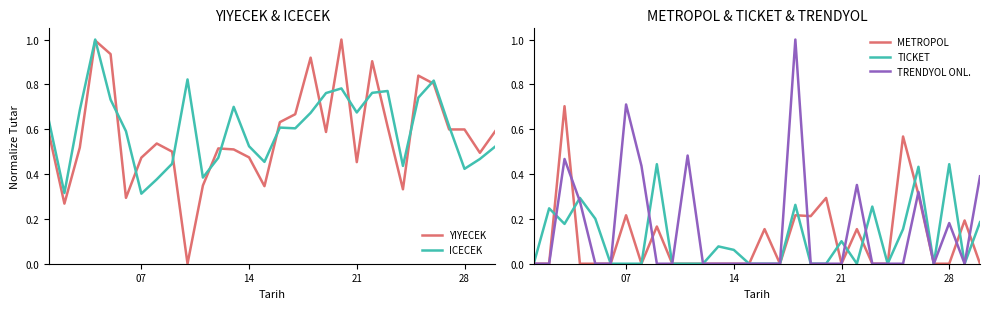

True or false: ICECEK has a value of 0.2 at 07.

False